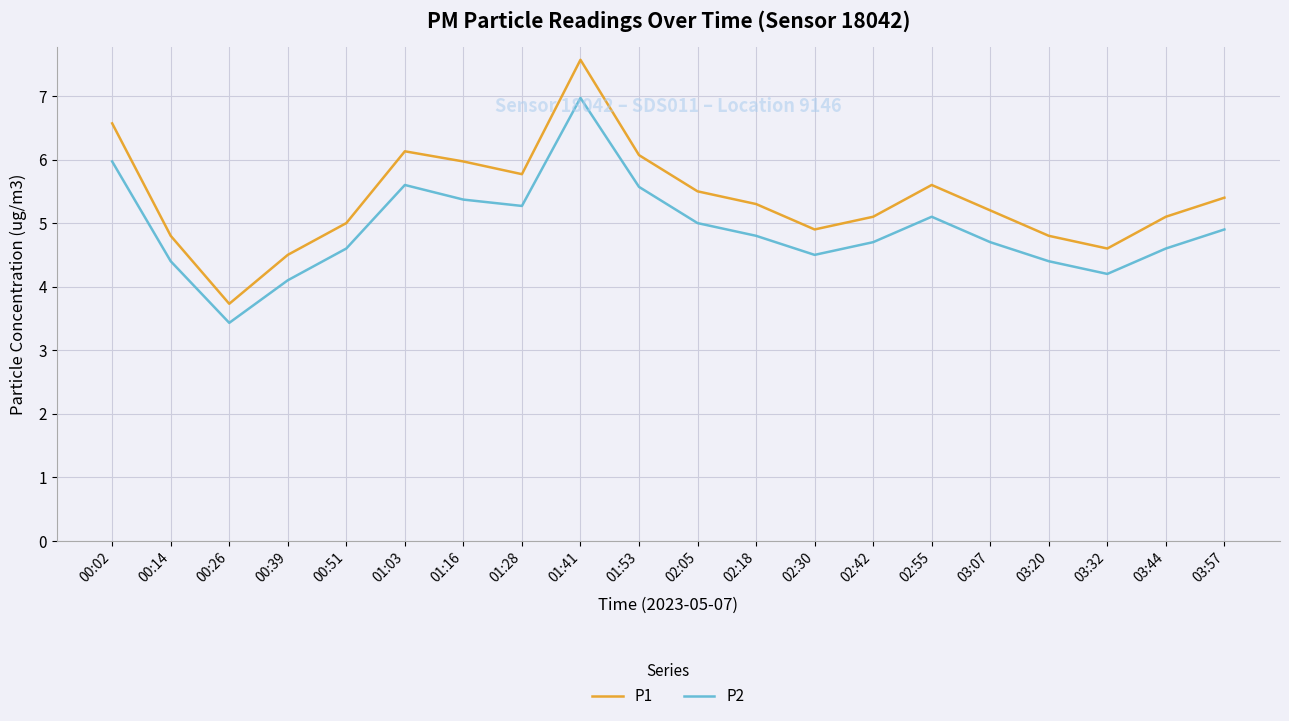

What is the maximum value for P2?

7.0